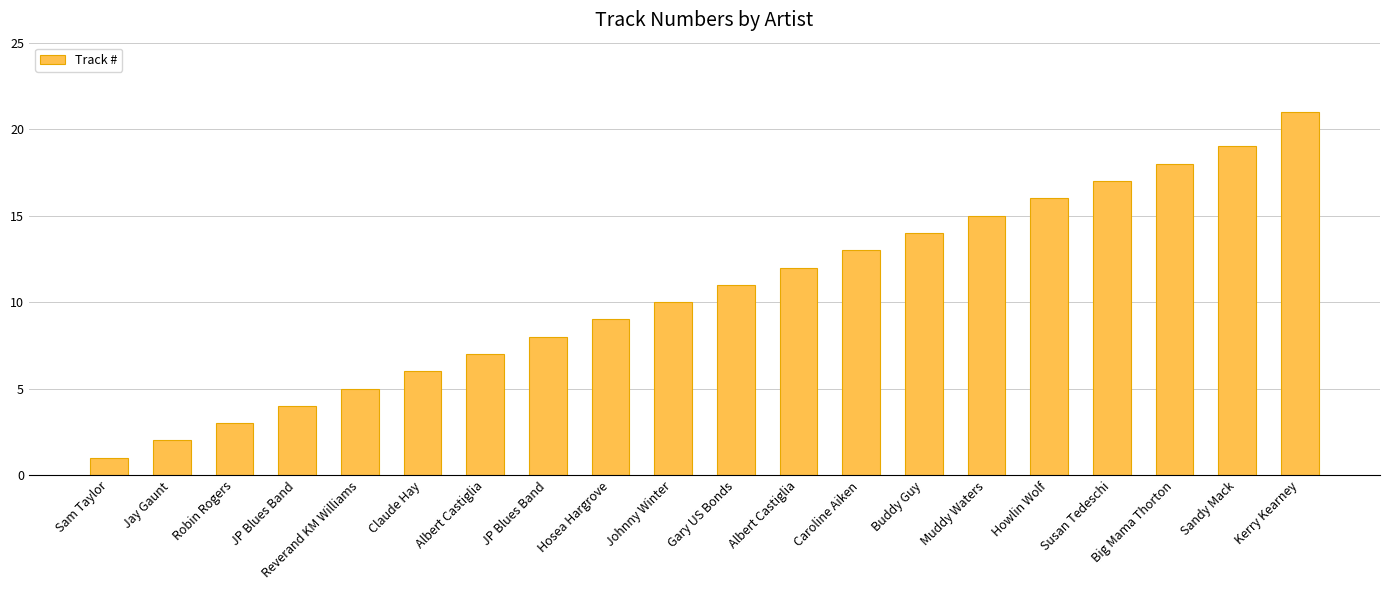

Are the bars horizontal?

No